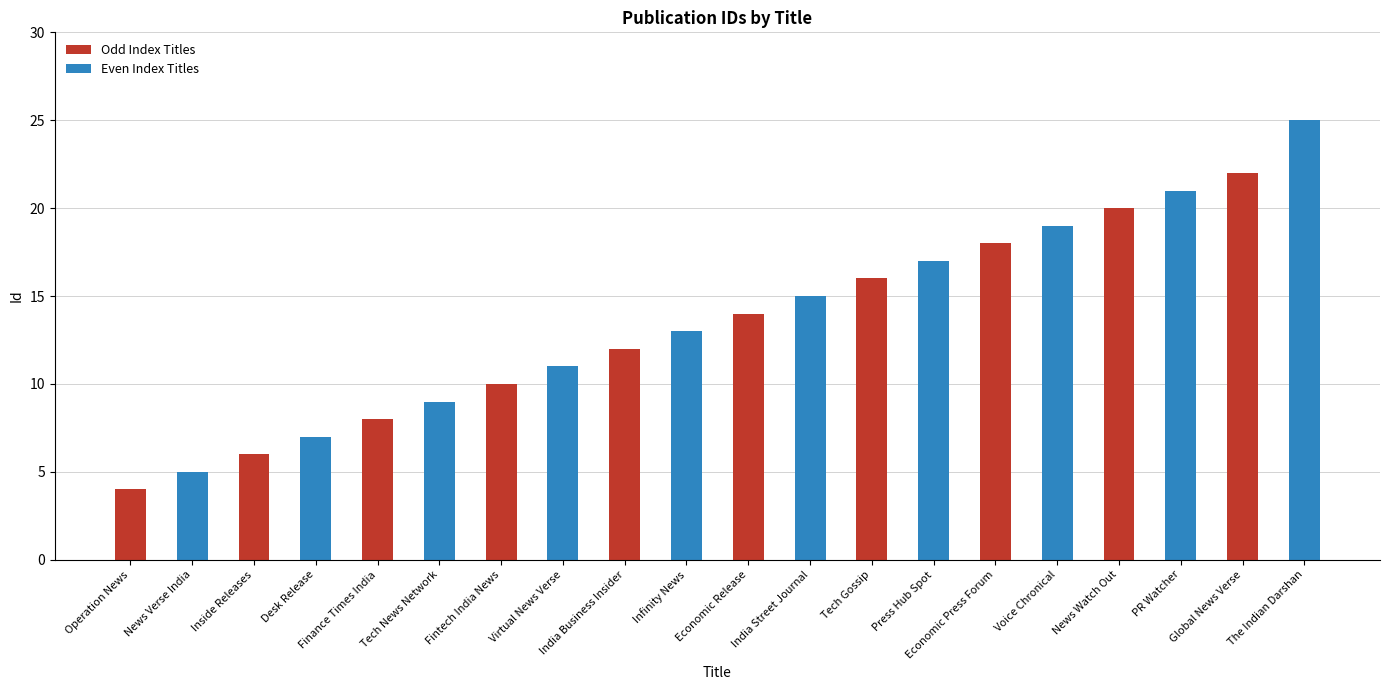

True or false: Even Index Titles has a value of 19 at Economic Press Forum.

True